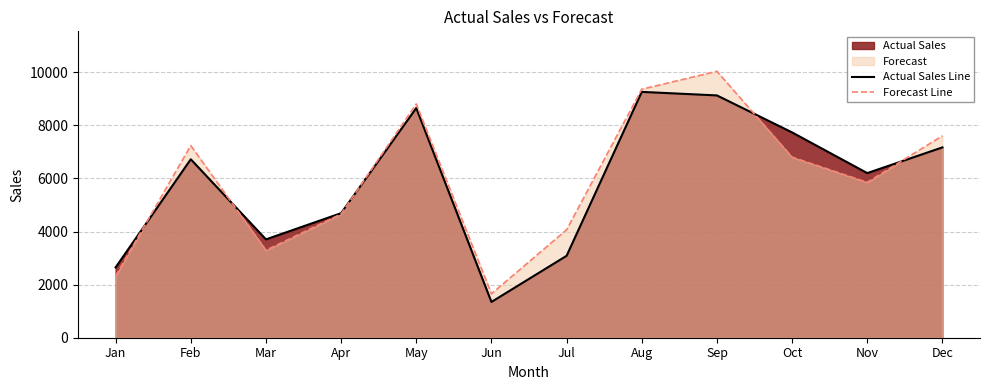

Where is the first local maximum for Actual Sales Line?

Feb